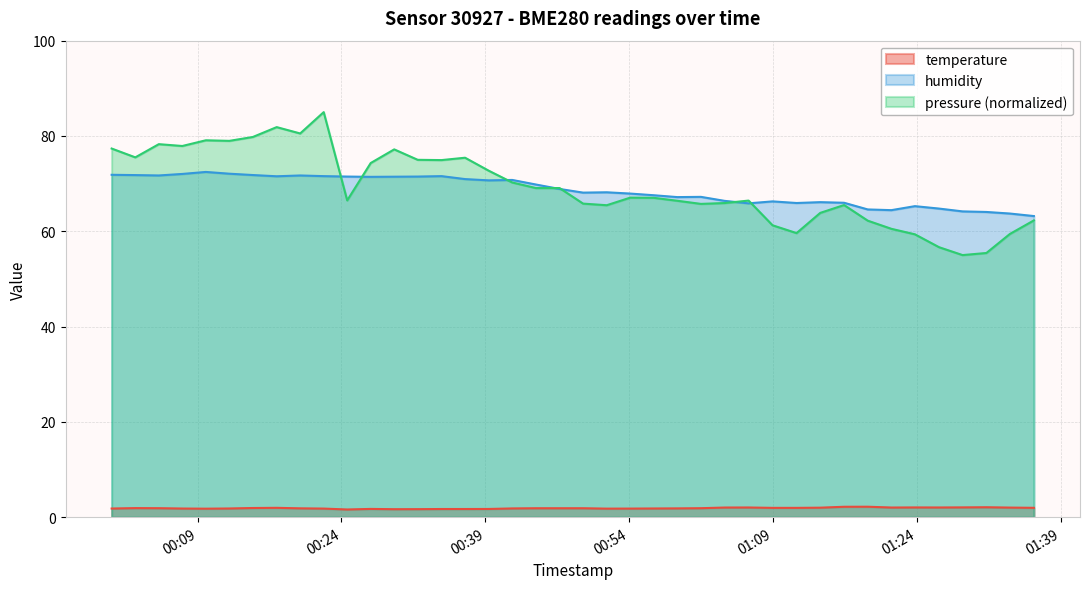

True or false: temperature has more than 1 interior local peaks.

True